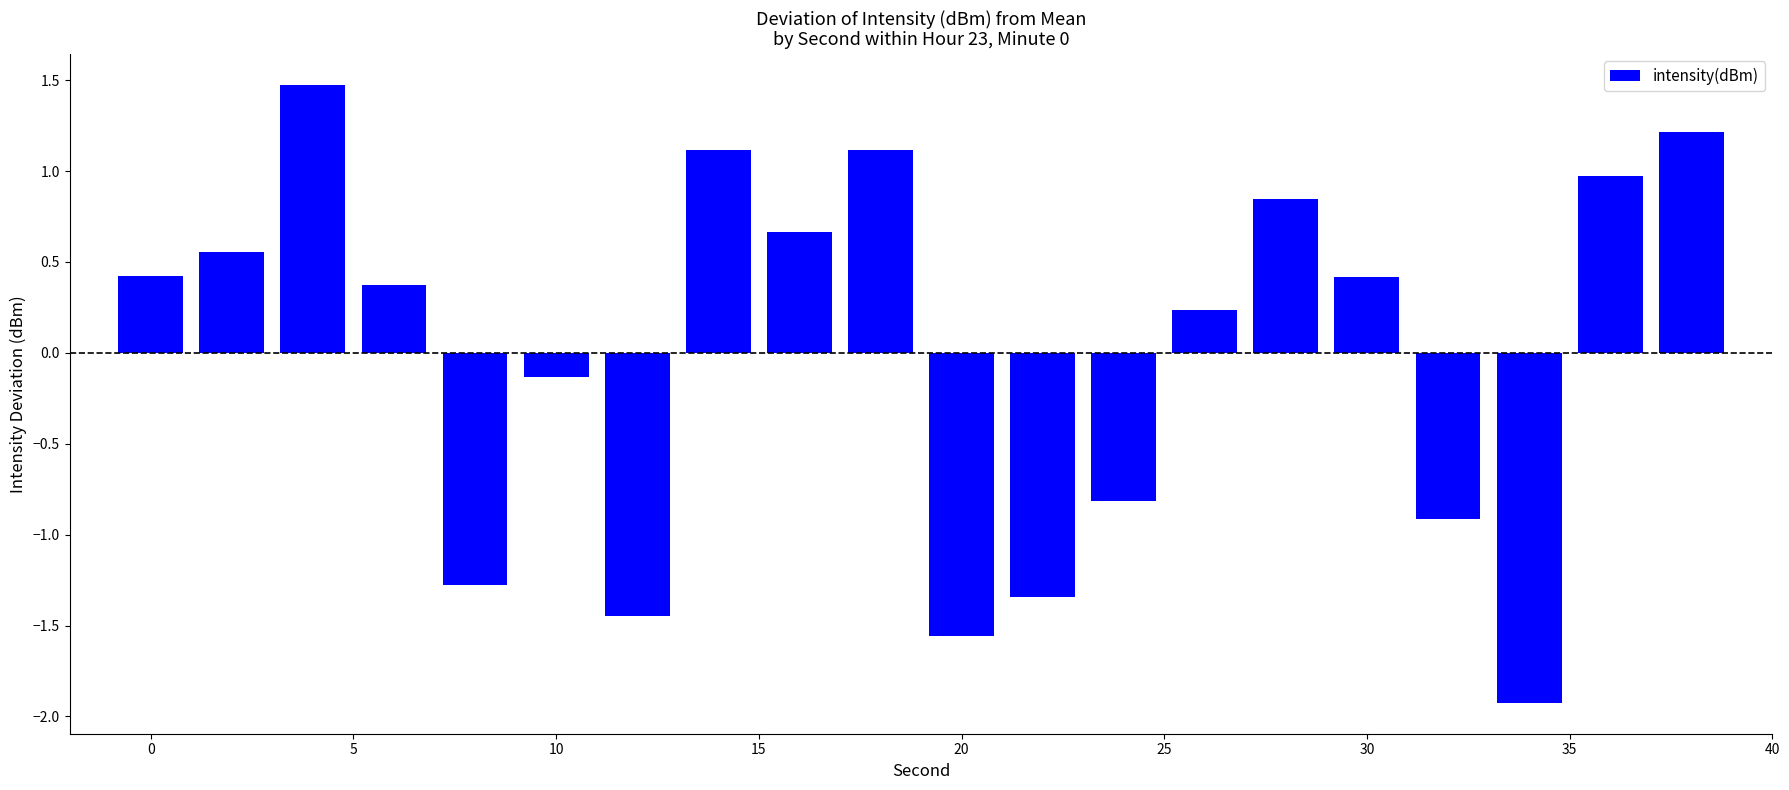

What is the value of the 10th bar from the left?

1.1